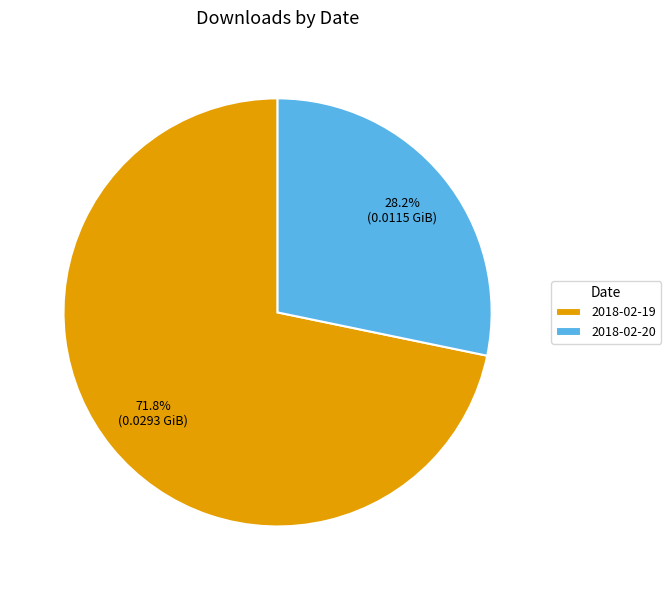

Which slice is the smallest?

2018-02-20